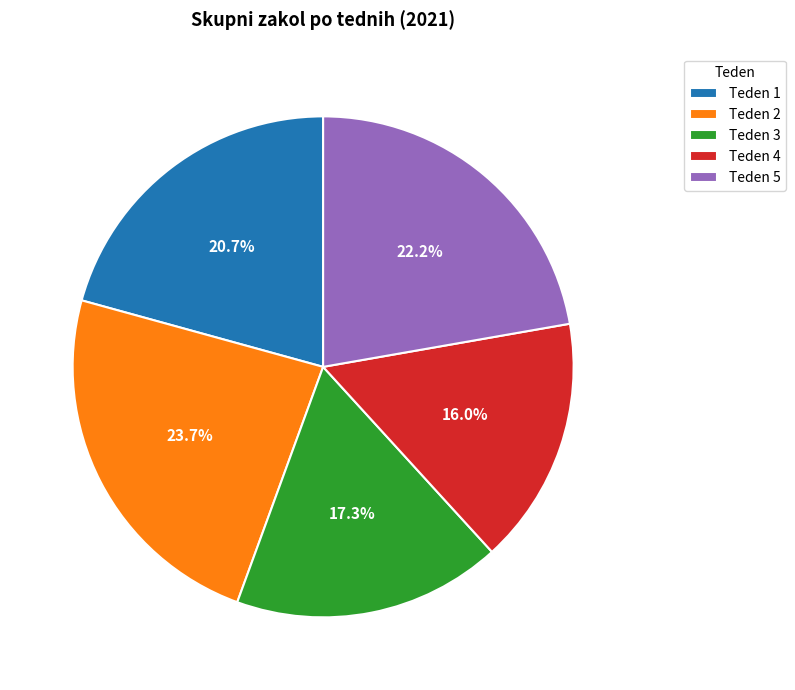

What is the ratio of the value at Teden 1 to the value at Teden 3?

1.2